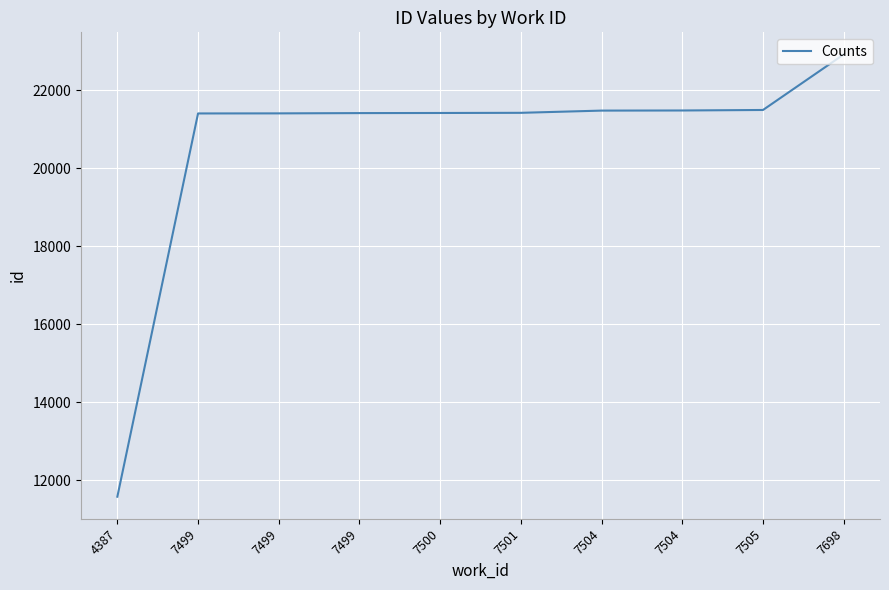

Rank the categories by value from lowest to highest.

4387, 7499, 7499, 7499, 7500, 7501, 7504, 7504, 7505, 7698